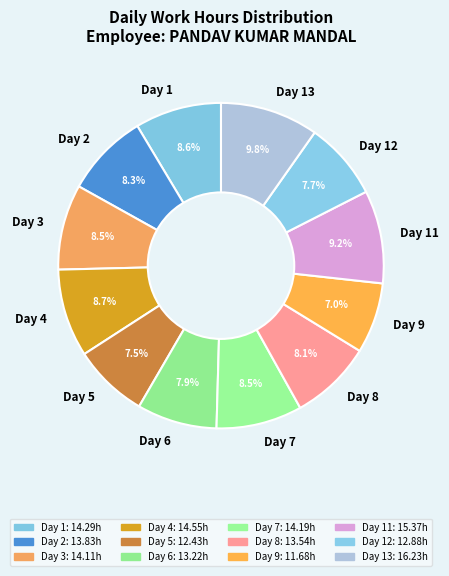

What is the ratio of the value at Day 7 to the value at Day 9?

1.2